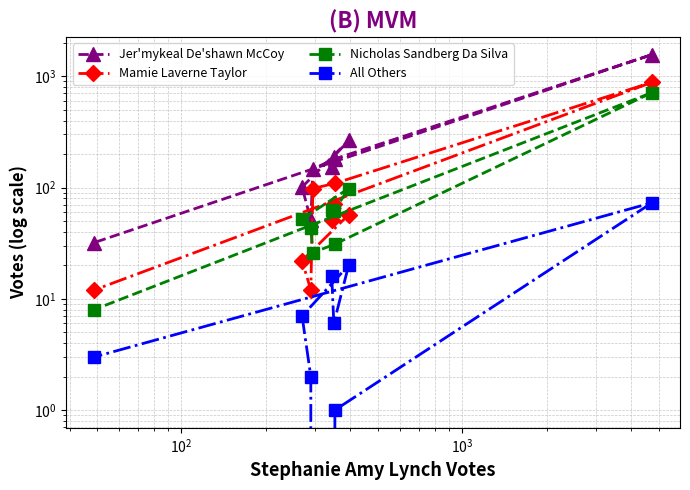

Count the number of categories in the chart.

9